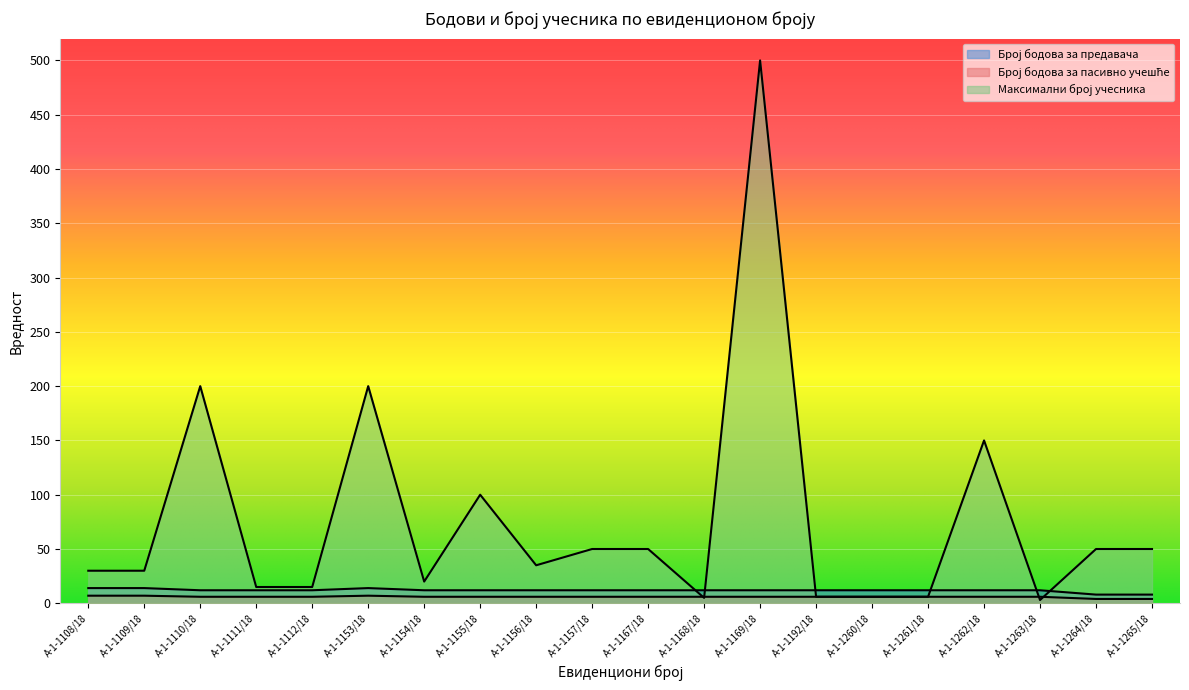

Reading left to right, extract all data points from this chart.

Број бодова за предавача: А-1-1108/18=14	А-1-1109/18=14	А-1-1110/18=12	А-1-1111/18=12	А-1-1112/18=12	А-1-1153/18=14	А-1-1154/18=12	А-1-1155/18=12	А-1-1156/18=12	А-1-1157/18=12	А-1-1167/18=12	А-1-1168/18=12	А-1-1169/18=12	А-1-1192/18=12	А-1-1260/18=12	А-1-1261/18=12	А-1-1262/18=12	А-1-1263/18=12	А-1-1264/18=8	А-1-1265/18=8
Број бодова за пасивно учешће: А-1-1108/18=7	А-1-1109/18=7	А-1-1110/18=6	А-1-1111/18=6	А-1-1112/18=6	А-1-1153/18=7	А-1-1154/18=6	А-1-1155/18=6	А-1-1156/18=6	А-1-1157/18=6	А-1-1167/18=6	А-1-1168/18=6	А-1-1169/18=6	А-1-1192/18=6	А-1-1260/18=6	А-1-1261/18=6	А-1-1262/18=6	А-1-1263/18=6	А-1-1264/18=4	А-1-1265/18=4
Максимални број учесника: А-1-1108/18=30	А-1-1109/18=30	А-1-1110/18=200	А-1-1111/18=15	А-1-1112/18=15	А-1-1153/18=200	А-1-1154/18=20	А-1-1155/18=100	А-1-1156/18=35	А-1-1157/18=50	А-1-1167/18=50	А-1-1168/18=5	А-1-1169/18=500	А-1-1192/18=6	А-1-1260/18=6	А-1-1261/18=6	А-1-1262/18=150	А-1-1263/18=3	А-1-1264/18=50	А-1-1265/18=50